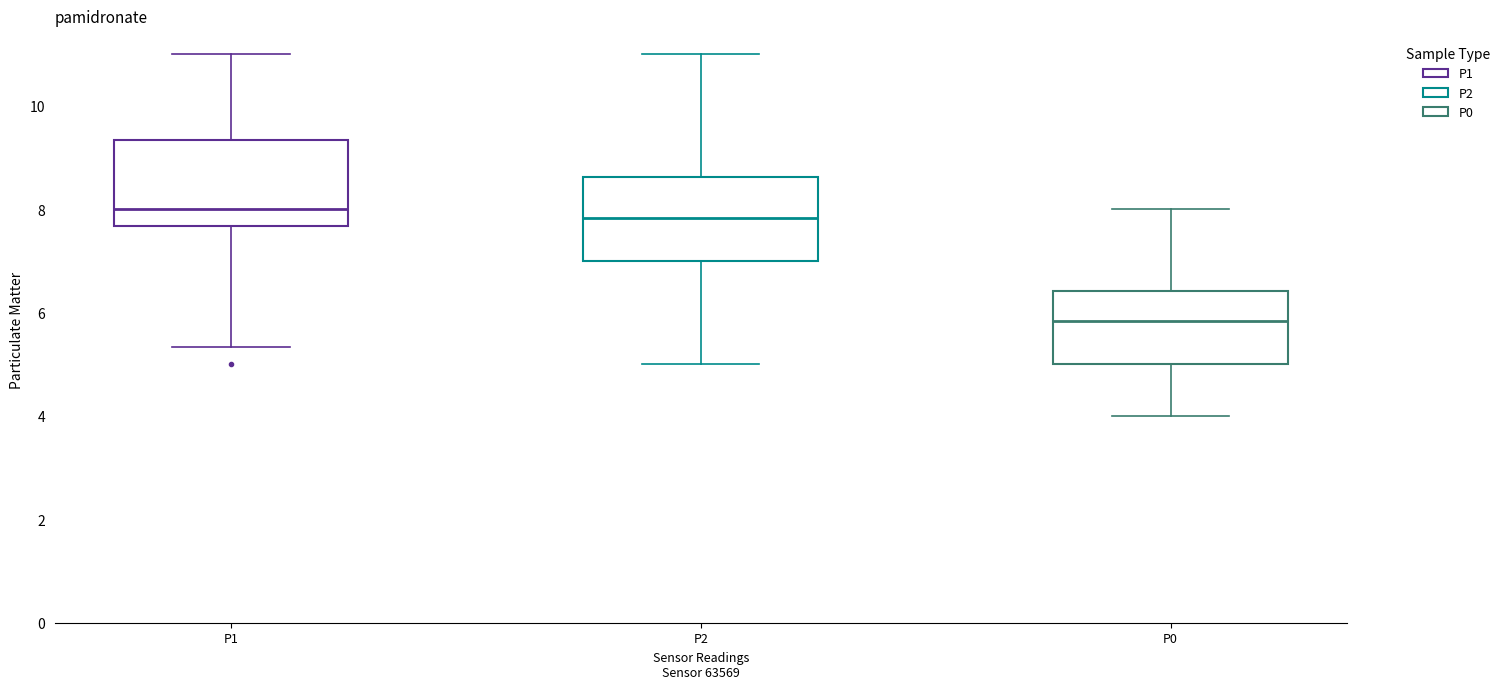

Reading left to right, read every box against the y-axis: the position of its median line, the range the box covers, and the ends of its whiskers. The values are not printed on the chart, so give them approximately, as read against the axis.

P1: median 8.0, box 7.6 to 9.4, whiskers 5.4 to 11.0
P2: median 7.8, box 7.0 to 8.6, whiskers 5.0 to 11.0
P0: median 5.8, box 5.0 to 6.4, whiskers 4.0 to 8.0